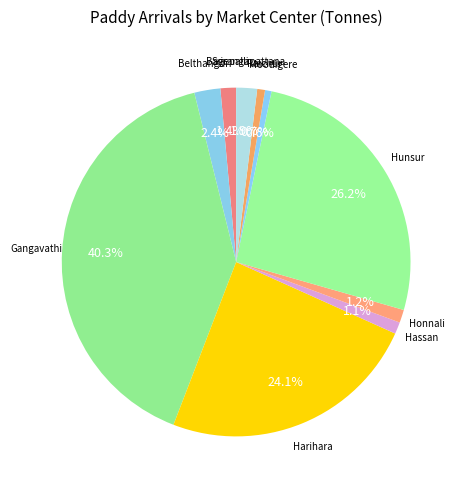

Which has a higher value, Srirangapattana or Moodigere?

Srirangapattana